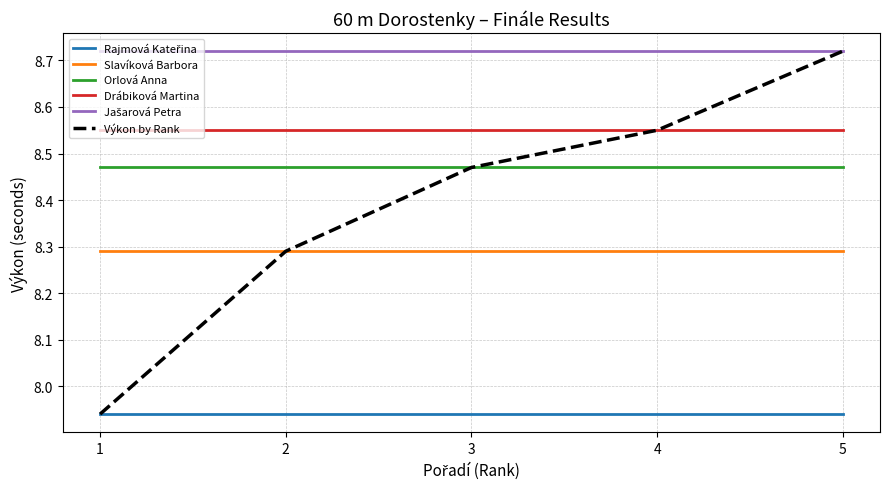

The value of Drábiková Martina at 2 is 14.1. True or false?

False